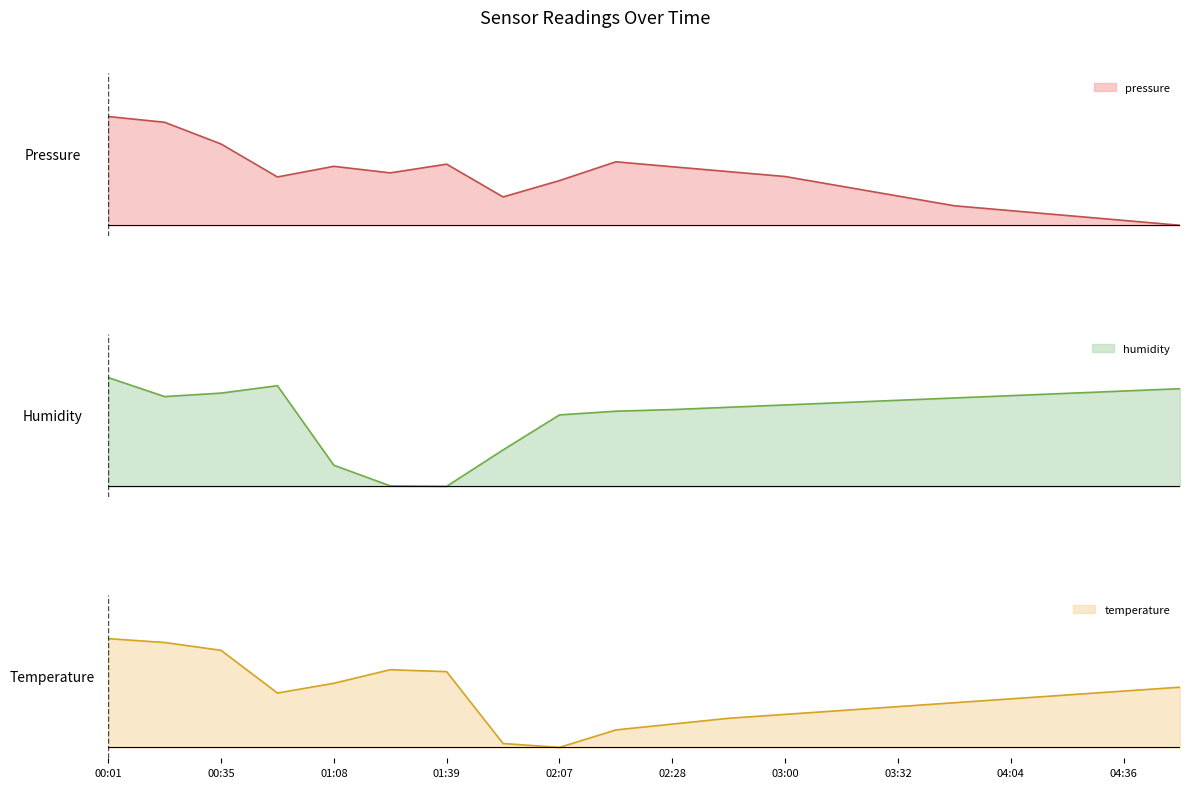

List the labels in order of temperature value, largest first.

00:01, 00:19, 00:35, 01:24, 01:39, 01:08, 04:52, 04:36, 00:51, 04:20, 04:04, 03:48, 03:32, 03:16, 03:00, 02:44, 02:28, 02:13, 01:54, 02:07